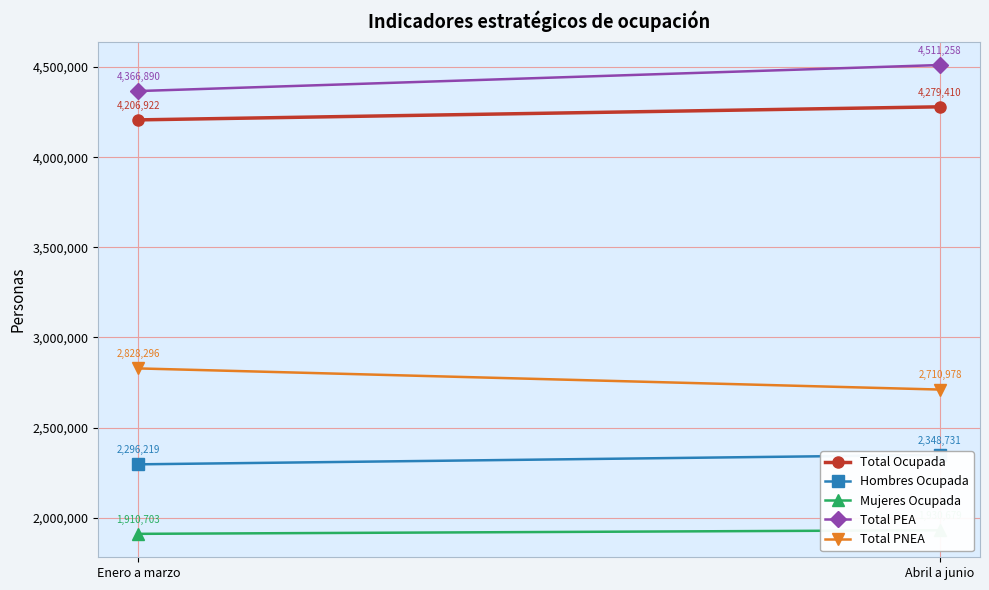

Is it true that Hombres Ocupada equals 2348731 at Abril a junio?

True